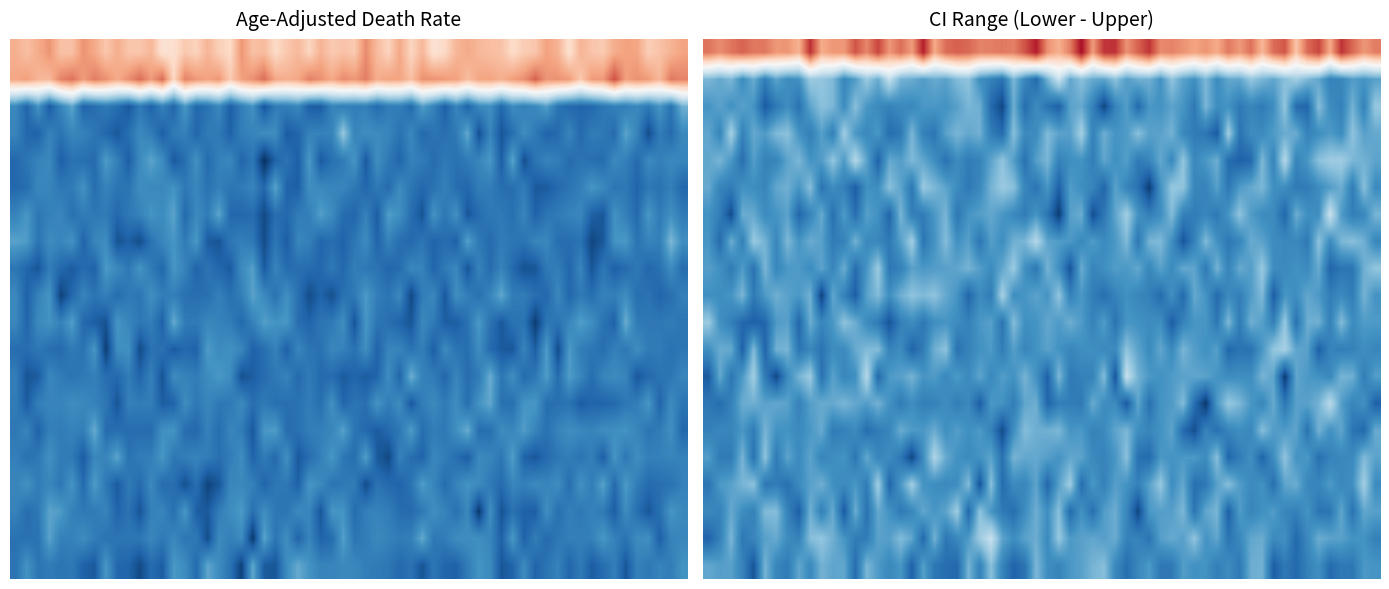

At which category is the sum across all series the highest?

Upper CI (Rate)